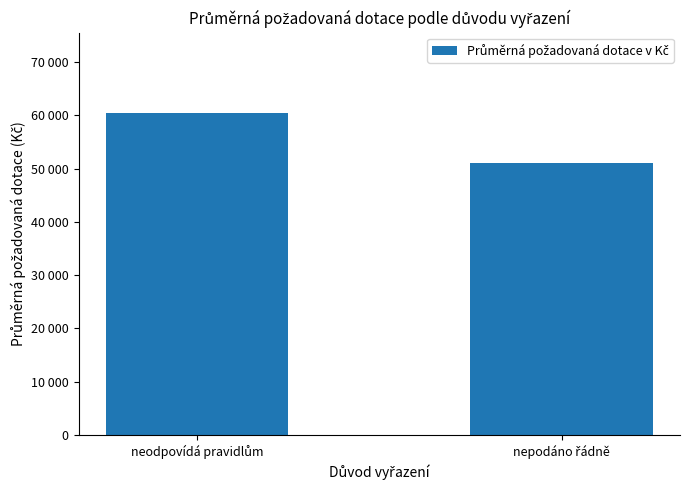

At which category does the chart reach its peak across all series?

neodpovídá pravidlům